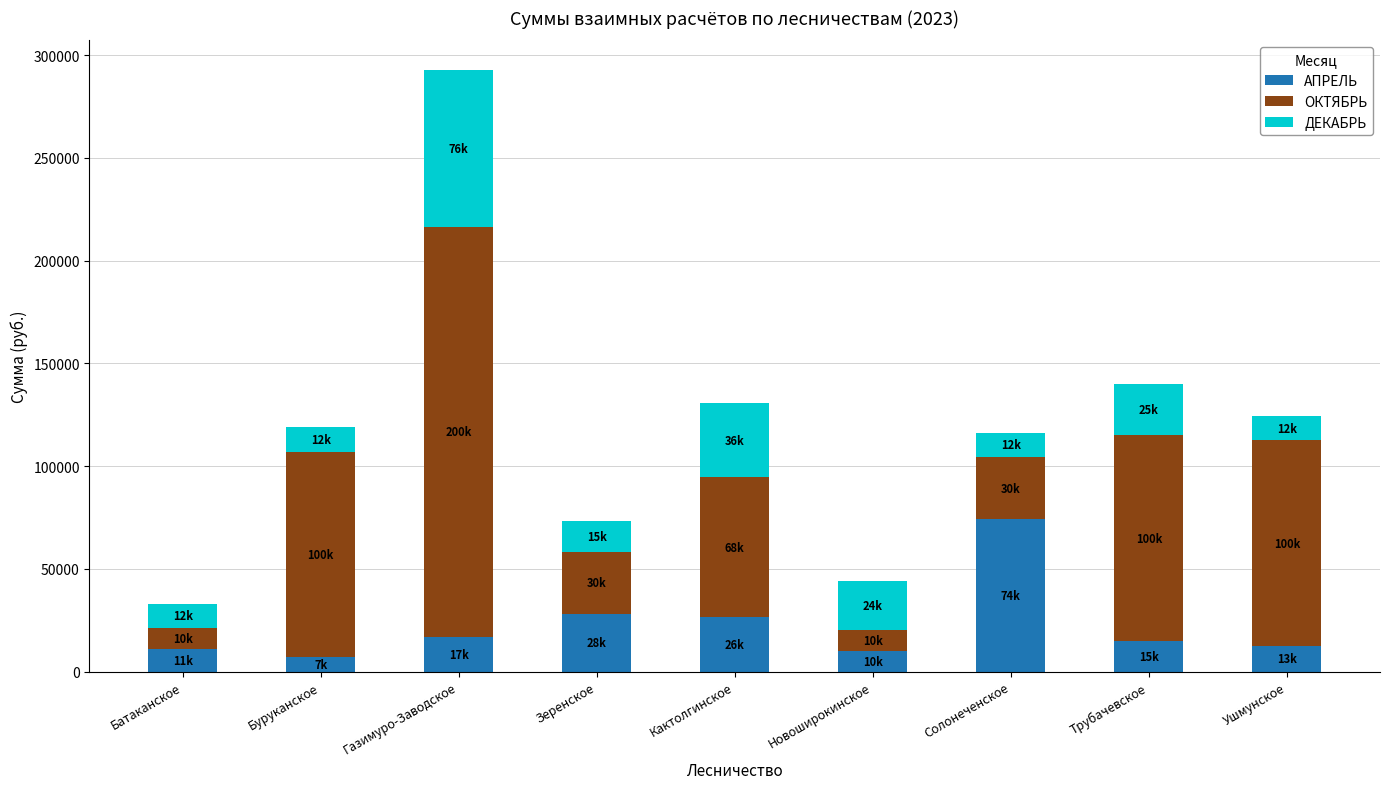

True or false: АПРЕЛЬ has a value of 12507 at Ушмунское.

True